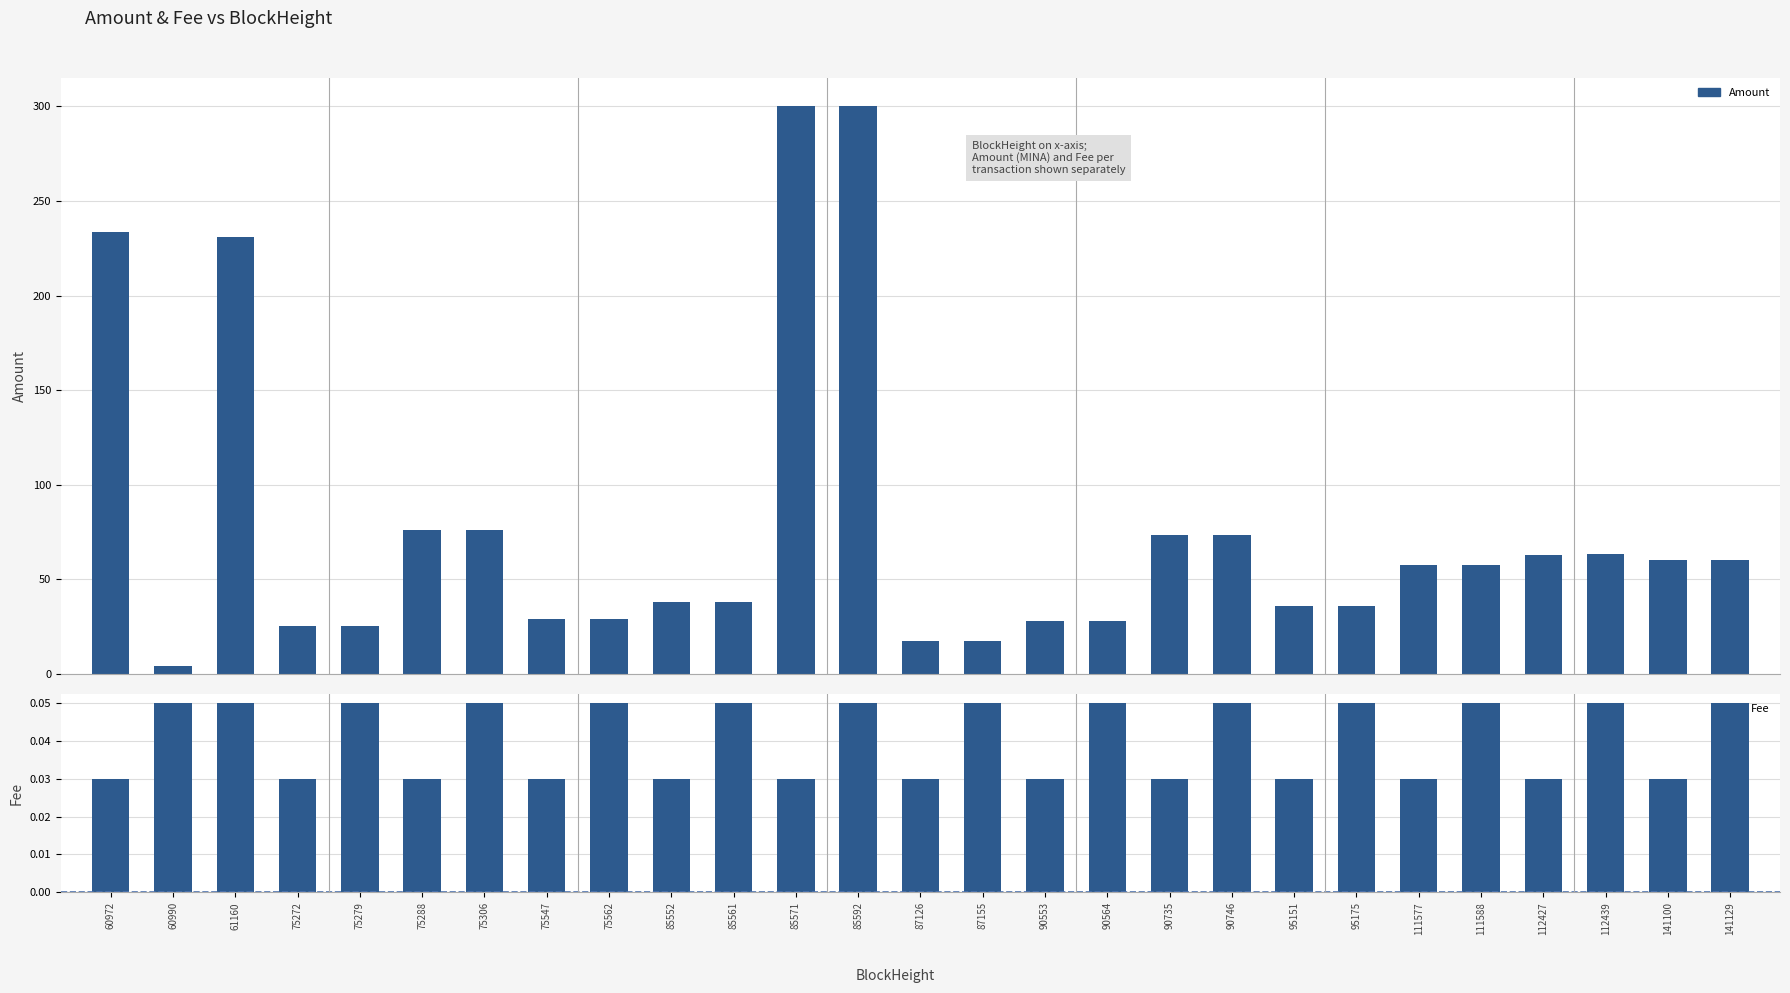

Reading left to right, list all the values displayed in this chart.

Amount: 60972=233.7	60990=4.0	61160=230.8	75272=25.3	75279=25.4	75288=76.2	75306=76.2	75547=29.0	75562=29.0	85552=37.8	85561=37.9	85571=300.0	85592=300.0	87126=17.6	87155=17.6	90553=27.9	90564=27.9	90735=73.3	90746=73.3	95151=36.0	95175=36.0	111577=57.6	111588=57.6	112427=63.1	112439=63.1	141100=60.1	141129=60.1
Fee: 60972=0.0	60990=0.1	61160=0.1	75272=0.0	75279=0.1	75288=0.0	75306=0.1	75547=0.0	75562=0.1	85552=0.0	85561=0.1	85571=0.0	85592=0.1	87126=0.0	87155=0.1	90553=0.0	90564=0.1	90735=0.0	90746=0.1	95151=0.0	95175=0.1	111577=0.0	111588=0.1	112427=0.0	112439=0.1	141100=0.0	141129=0.1